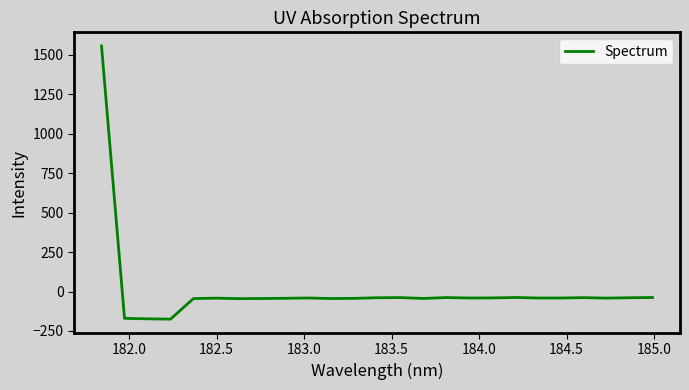

What is the maximum value shown in the chart?

1557.1